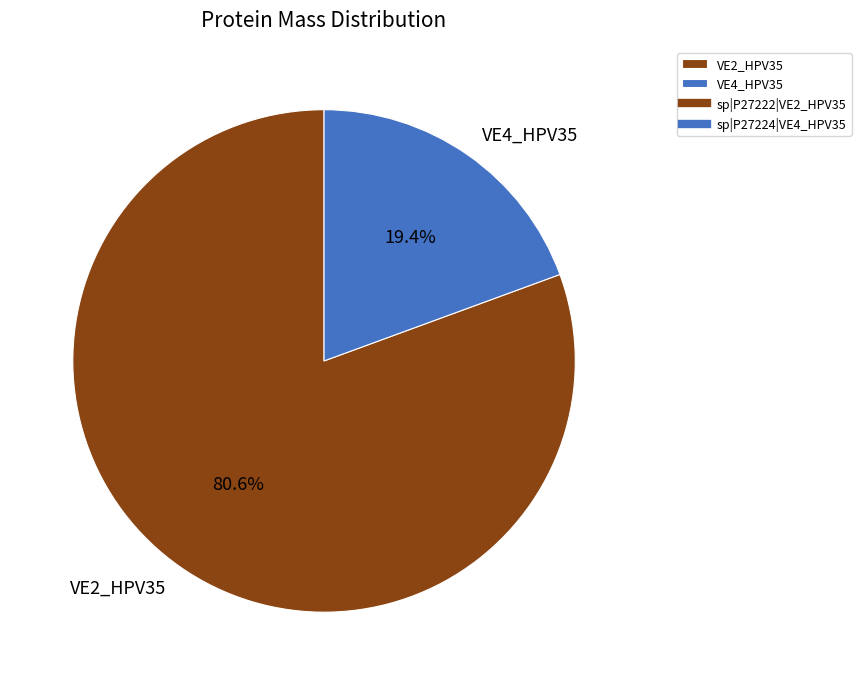

Do VE2_HPV35 and VE4_HPV35 together represent more than half of the pie?

Yes